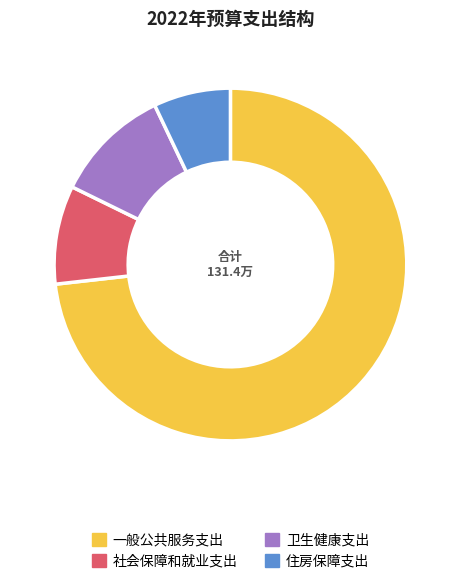

Which slice represents more than half of the pie?

一般公共服务支出